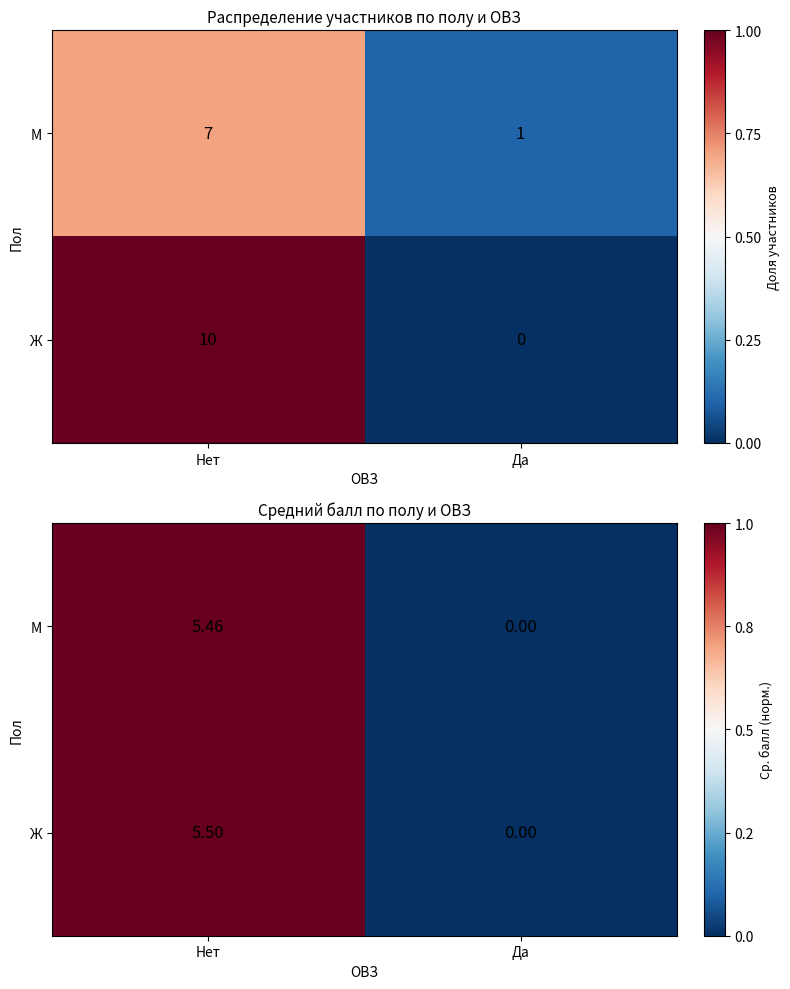

Is it true that Ж equals 0.6 at Да?

False